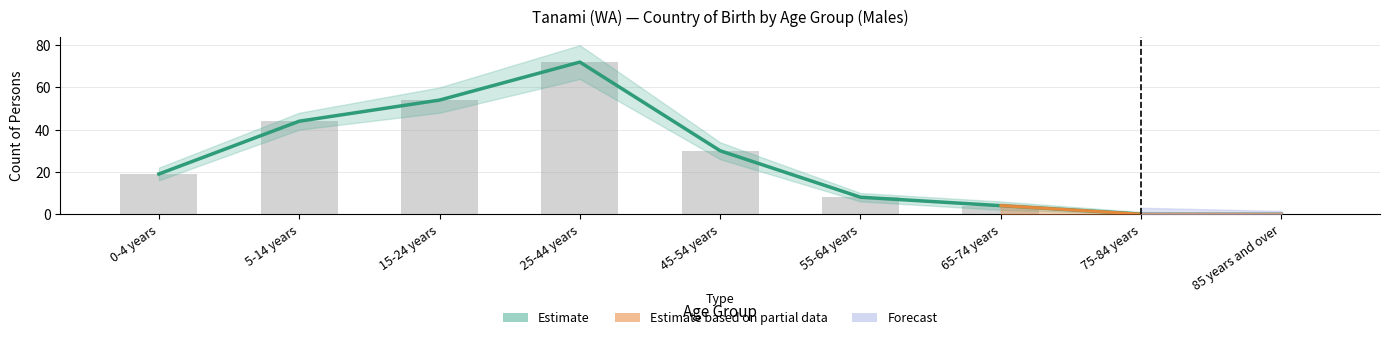

What is the average value of the Australia (Males) series?

26